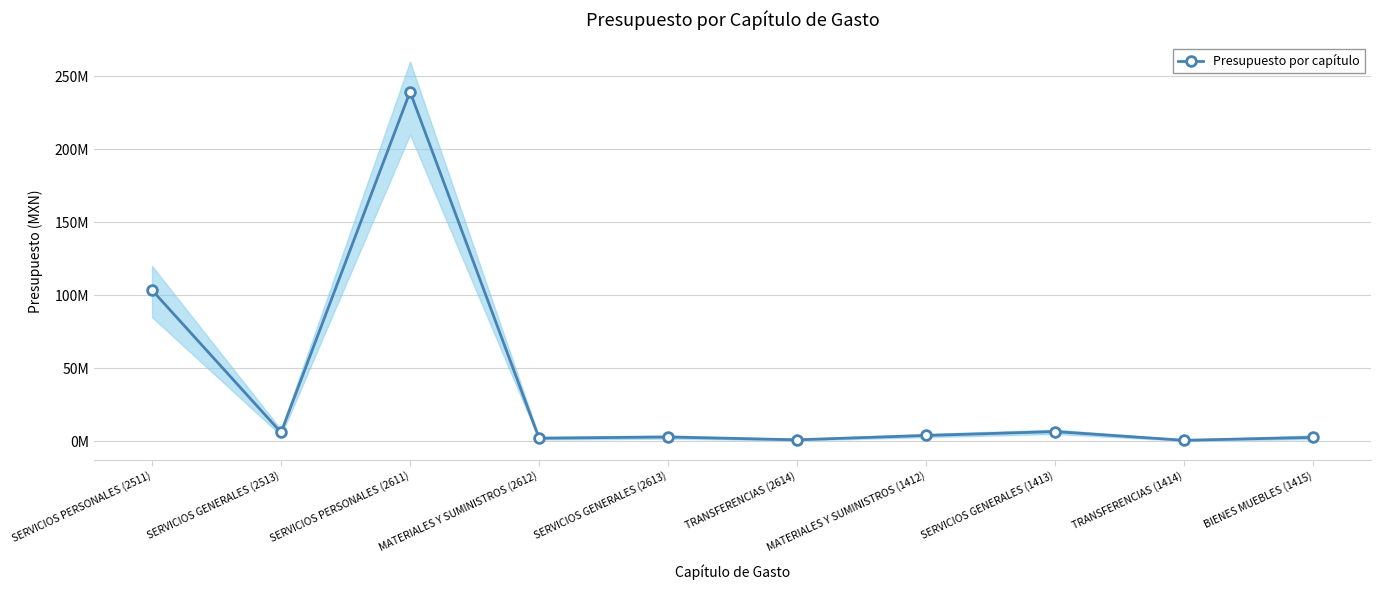

The chart shows a value of 2927959.8 at SERVICIOS GENERALES (2613). True or false?

True